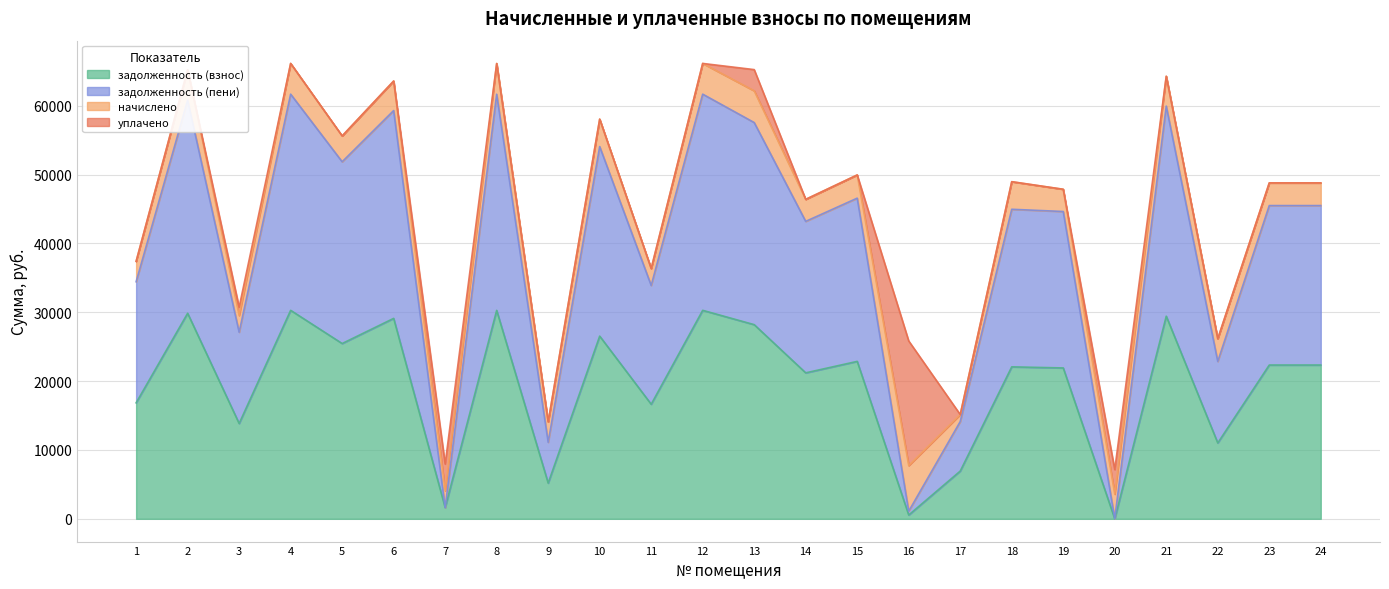

List the labels in order of задолженность (пени) value, largest first.

4, 12, 8, 2, 21, 6, 13, 10, 5, 15, 23, 24, 18, 19, 14, 1, 11, 3, 22, 17, 9, 7, 16, 20